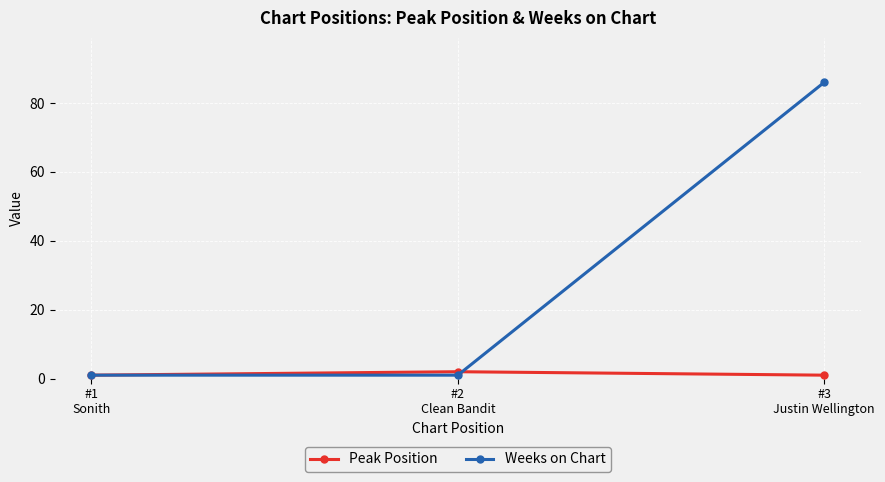

At which category is the sum across all series the highest?

#3
Justin Wellington